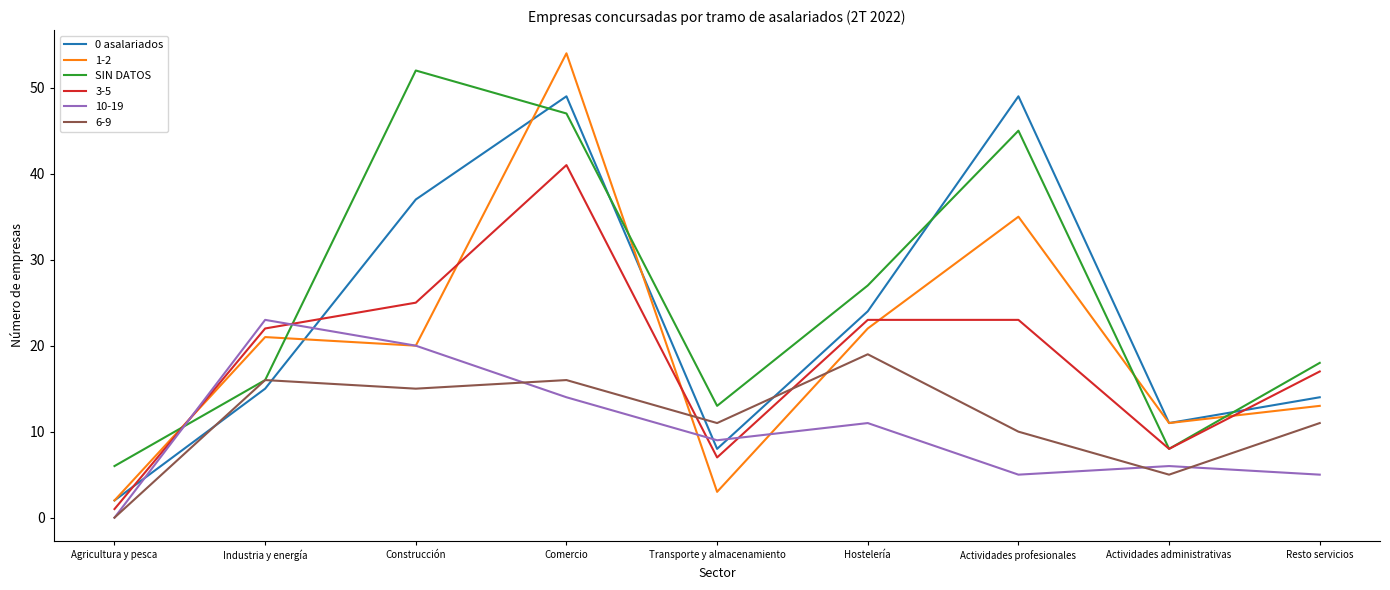

At which label is SIN DATOS closest to 29?

Hostelería